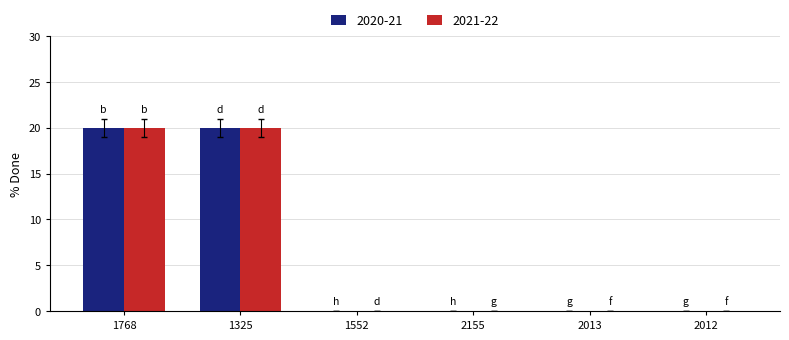

What is the sum of the 2020-21 values at 1768 and 1325?

40